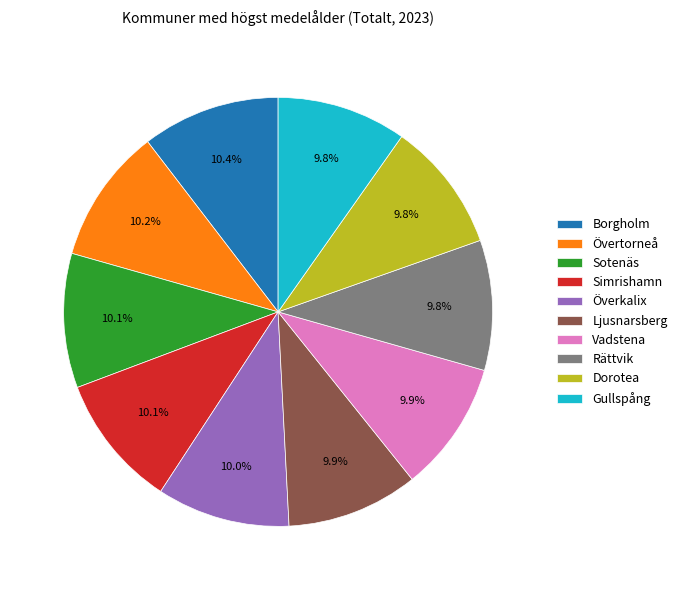

Approximately how many times larger is the value at Övertorneå compared to Gullspång?

1.0